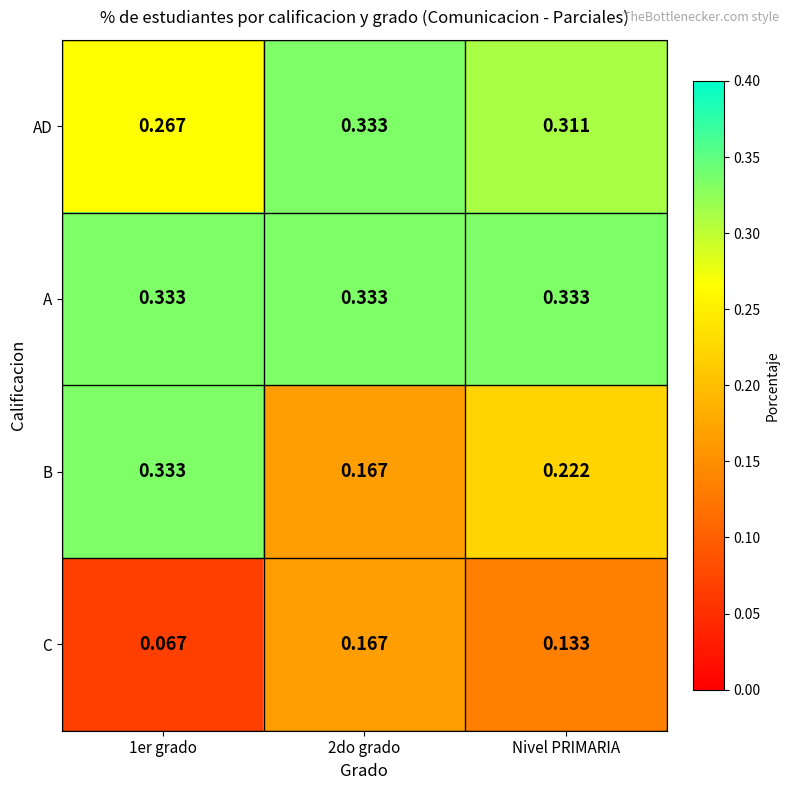

Is the value of C at Nivel PRIMARIA greater than the value of AD at 1er grado?

No